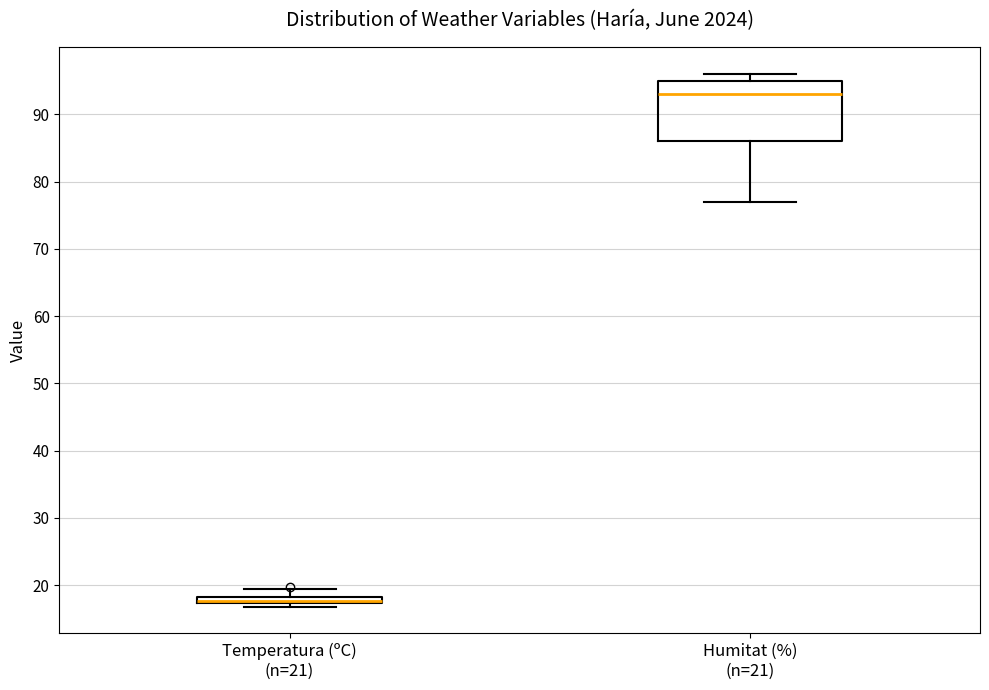

Which box is the tallest, from its lower edge to its upper edge?

Humitat (%) (n=21)